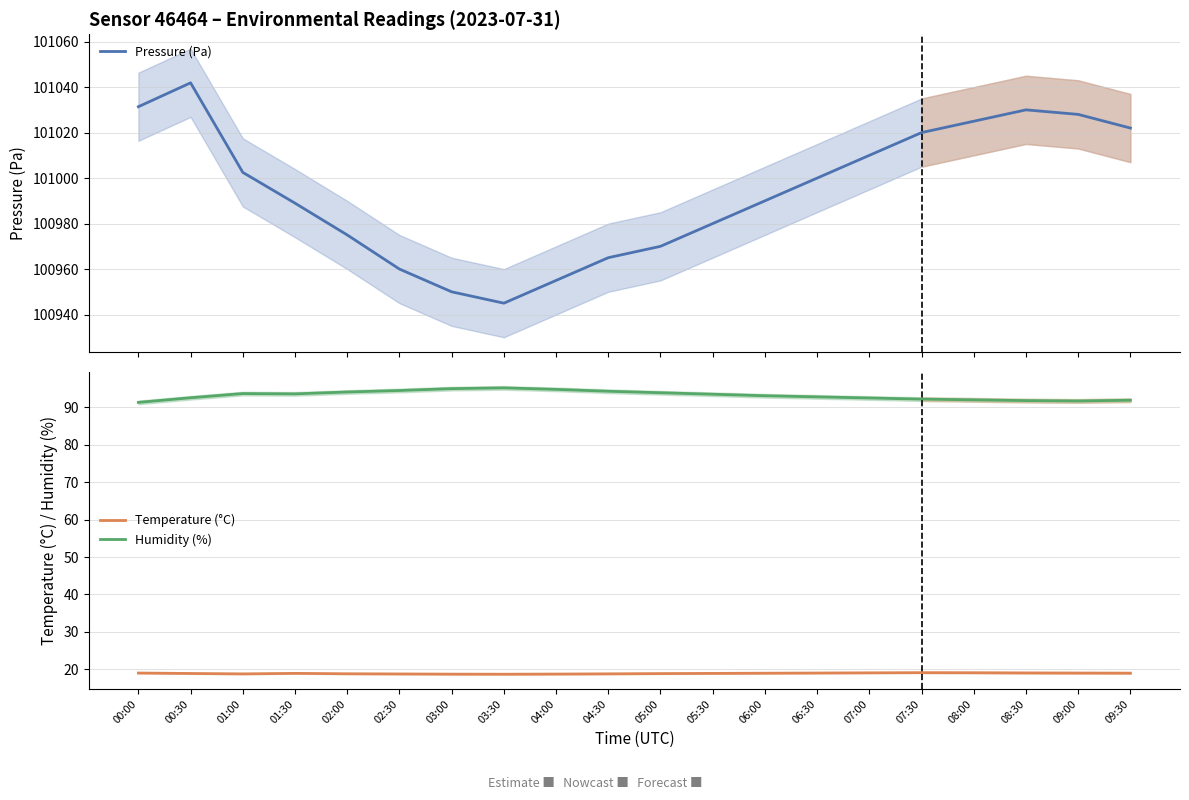

At which category does Temperature (°C) reach its first local valley?

01:00